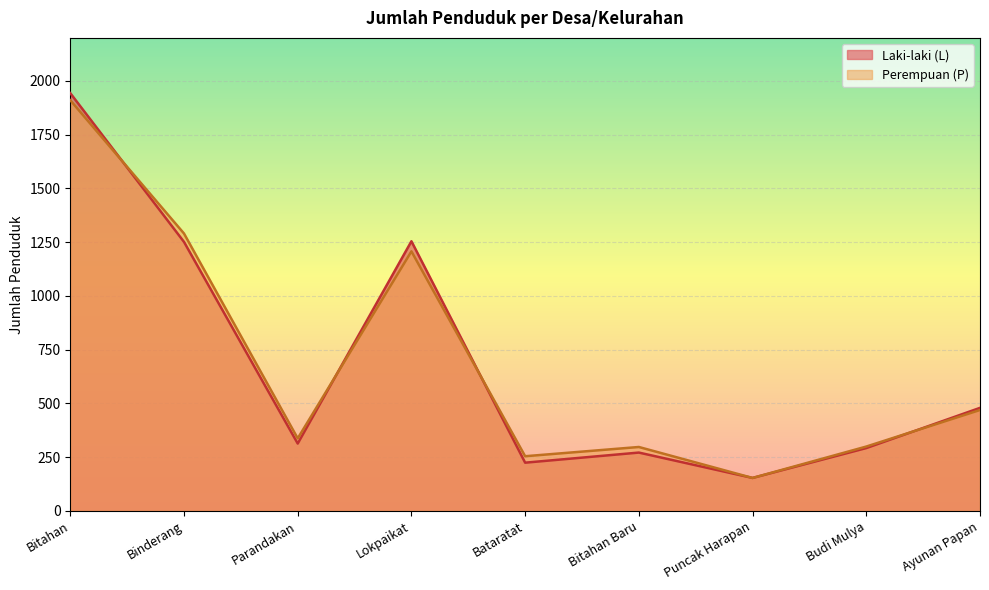

How many lines are shown in the chart?

2